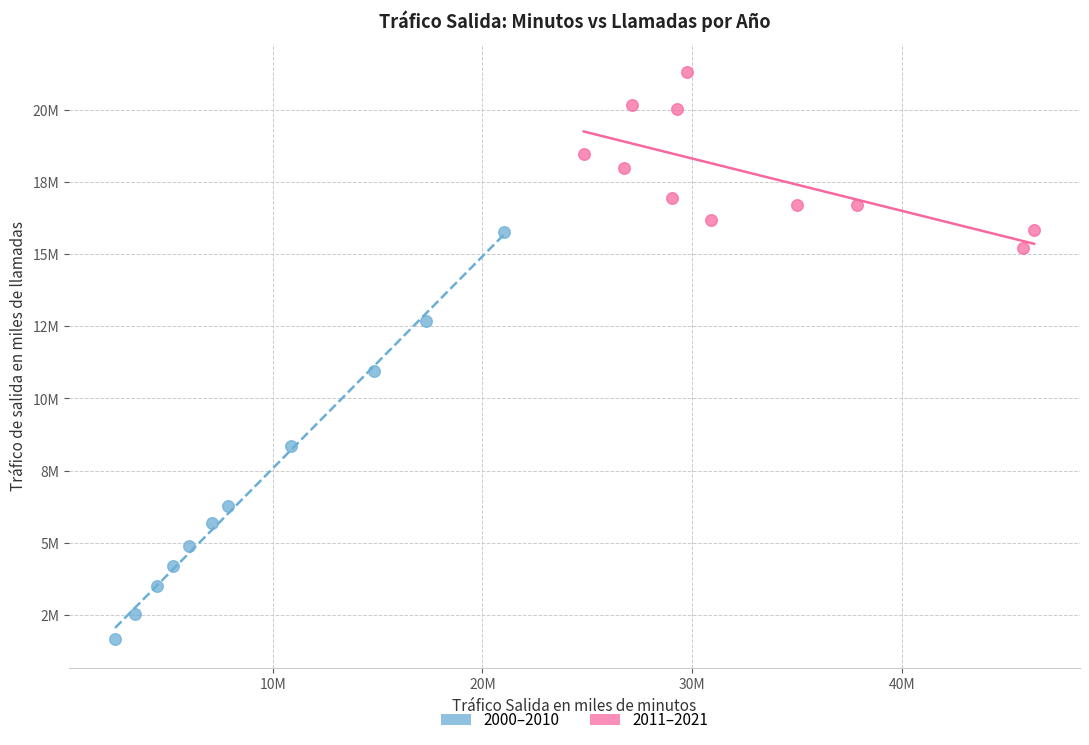

What are all the series names shown in the legend?

2000–2010, 2011–2021